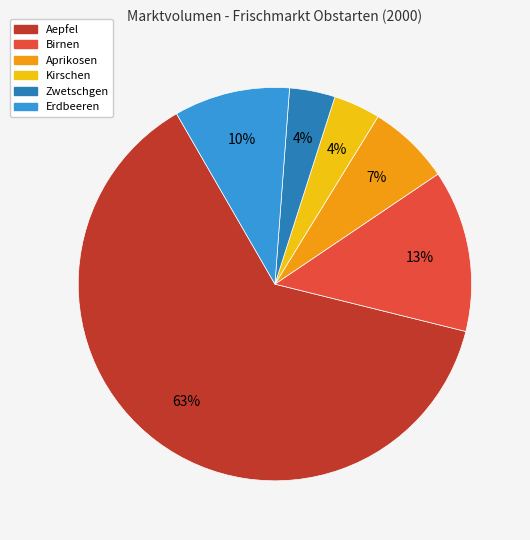

Is it true that Kirschen is 4% of the pie?

True